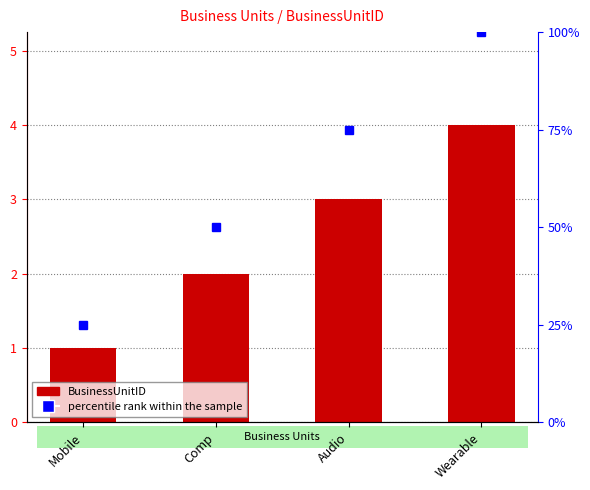

Rank the categories by value from highest to lowest.

Wearable, Audio, Comp, Mobile